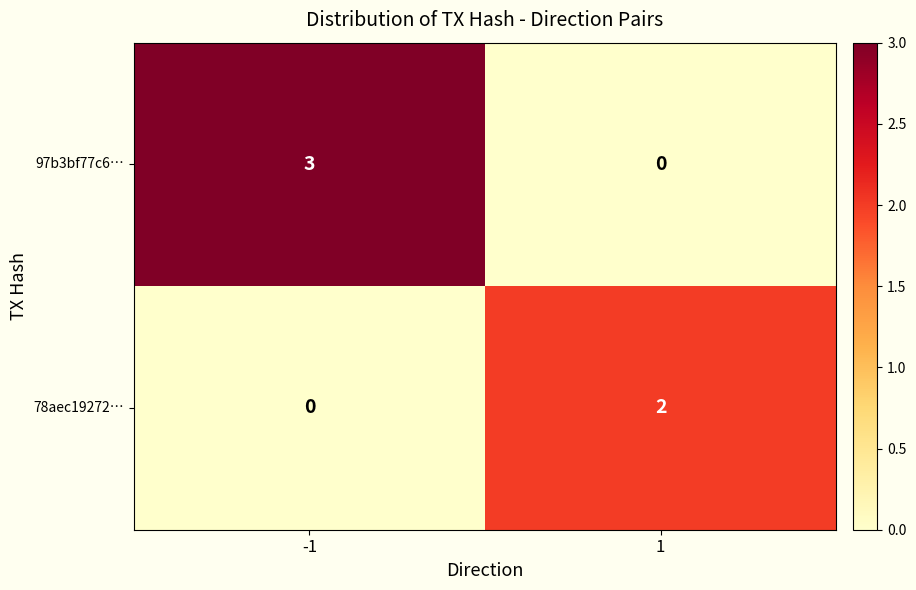

Which series has the largest total across all categories?

97b3bf77c6…